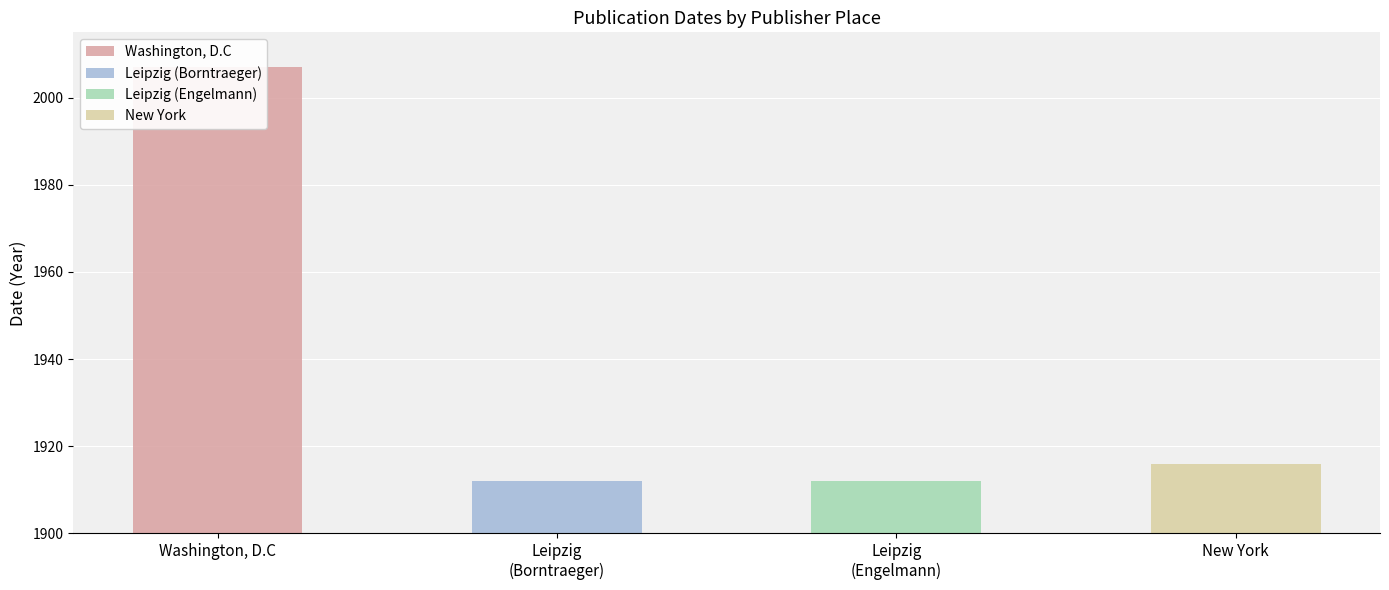

Rank the categories by value from highest to lowest.

Washington, D.C, New York, Leipzig, Leipzig